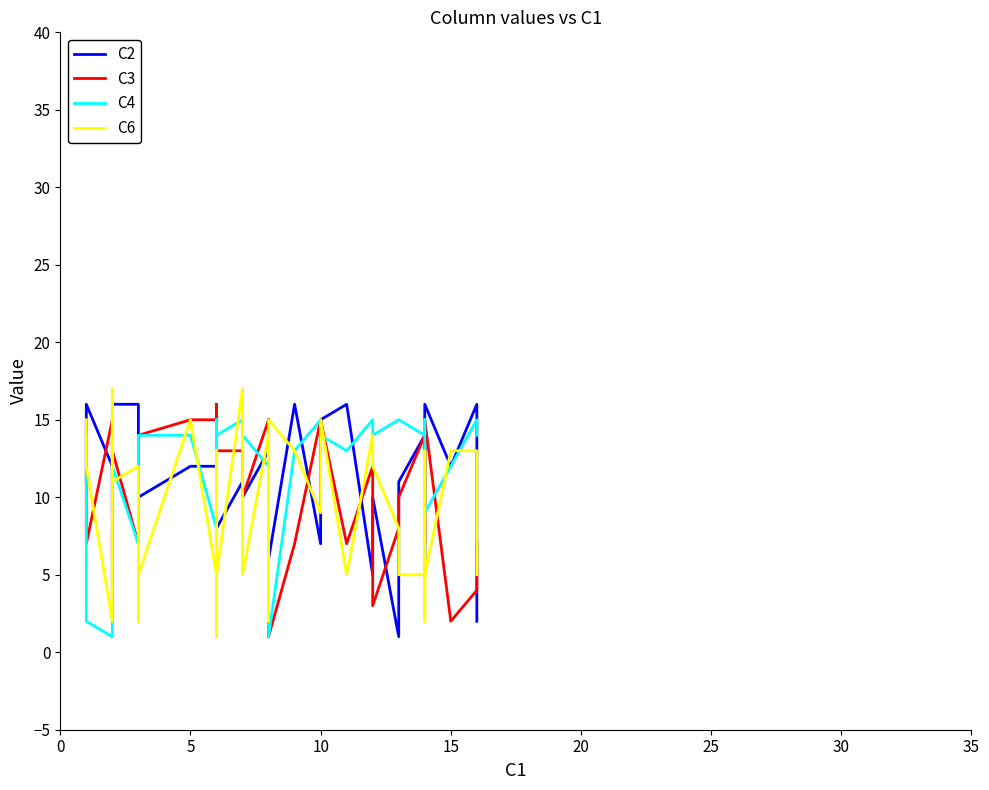

What is the difference between the second highest and minimum values in the C4 series?

14